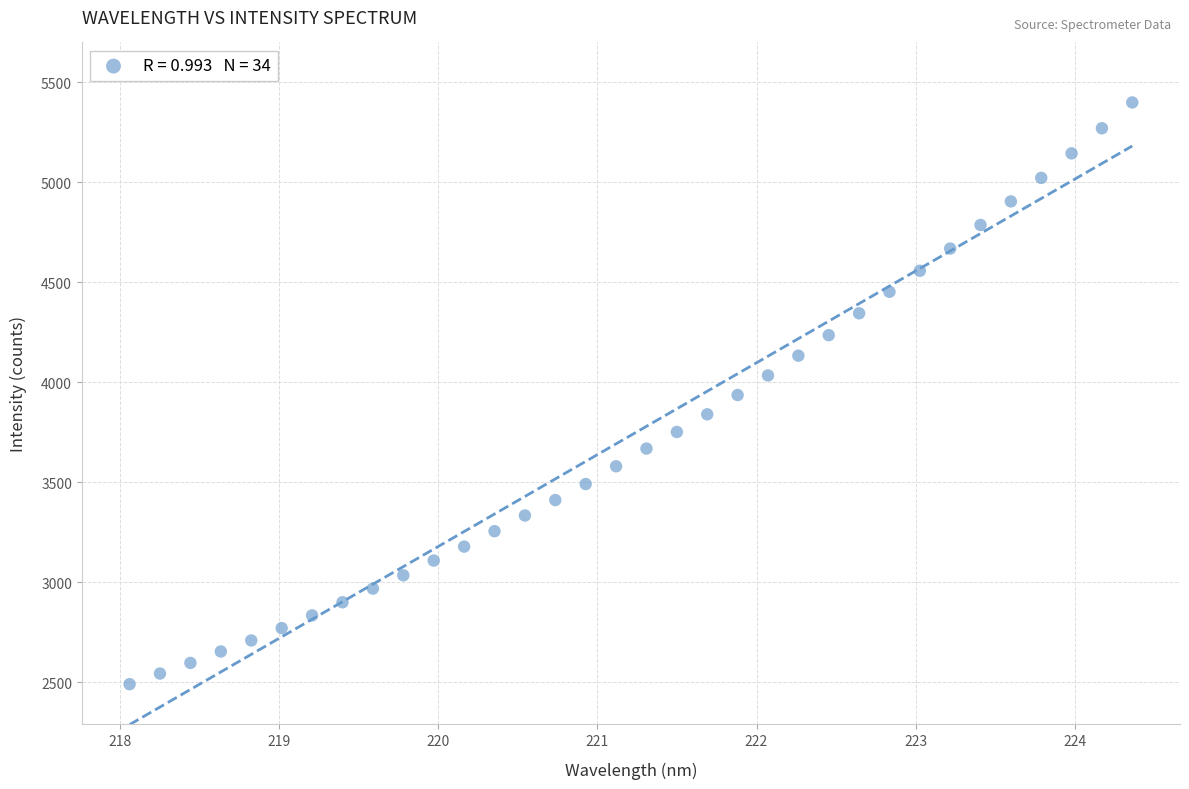

What is the range of Y values (max minus min)?

2908.0